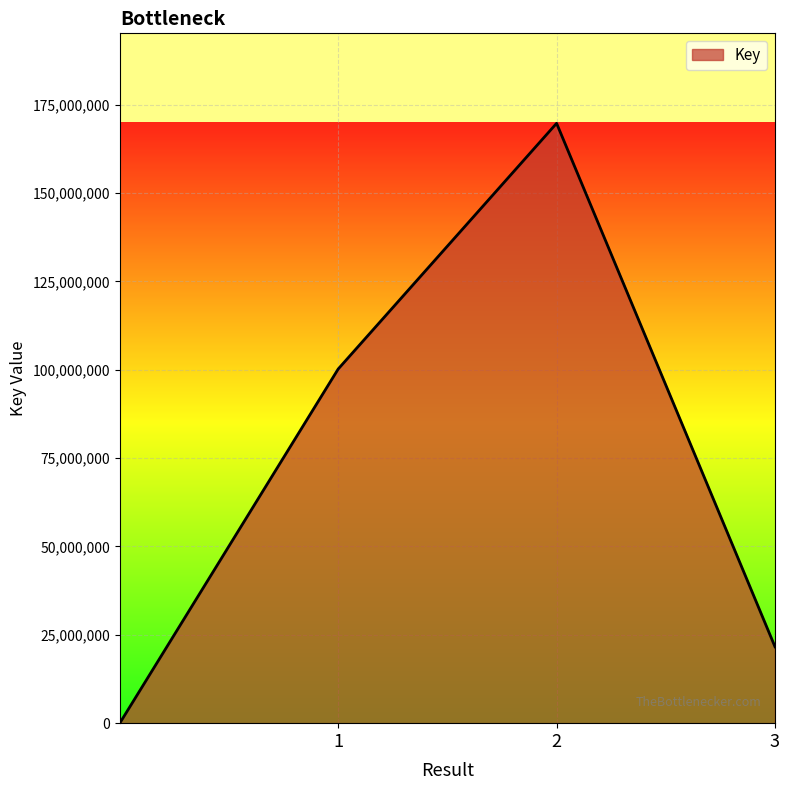

What is the maximum value shown in the chart?

169709475